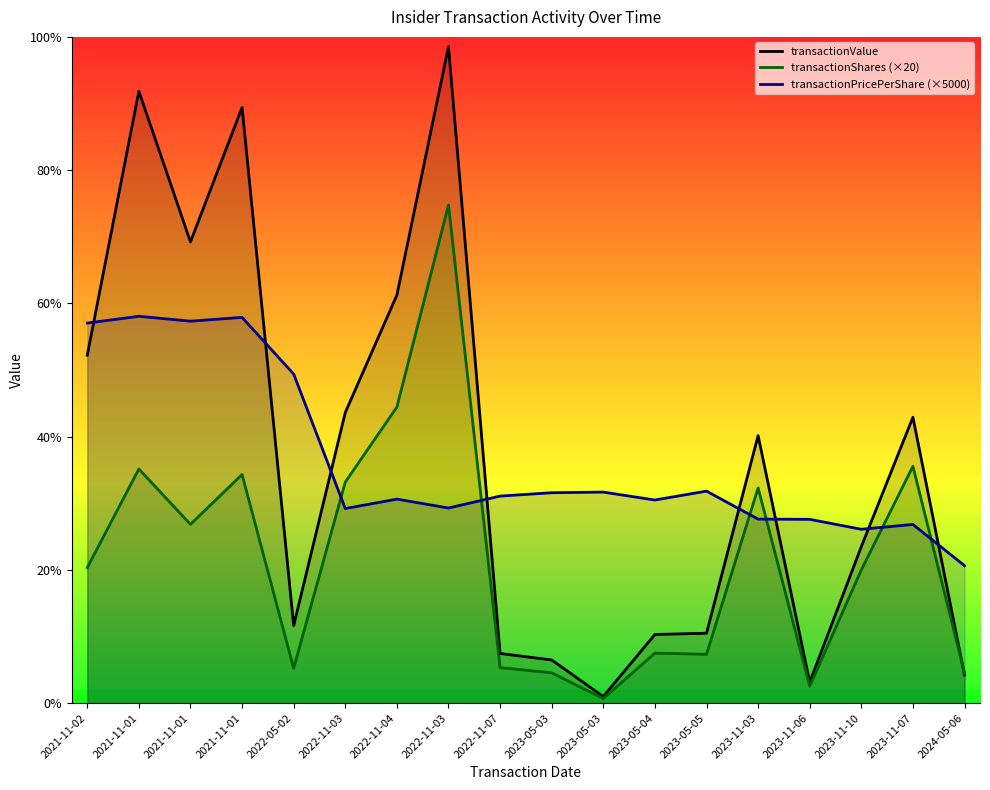

How many data points in transactionPricePerShare are less than 139850?

9